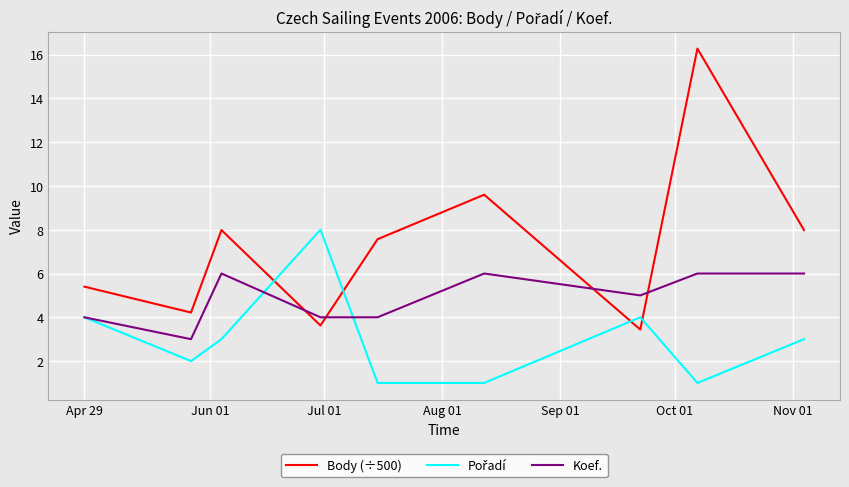

What is the minimum value for Body (÷500)?

3.4